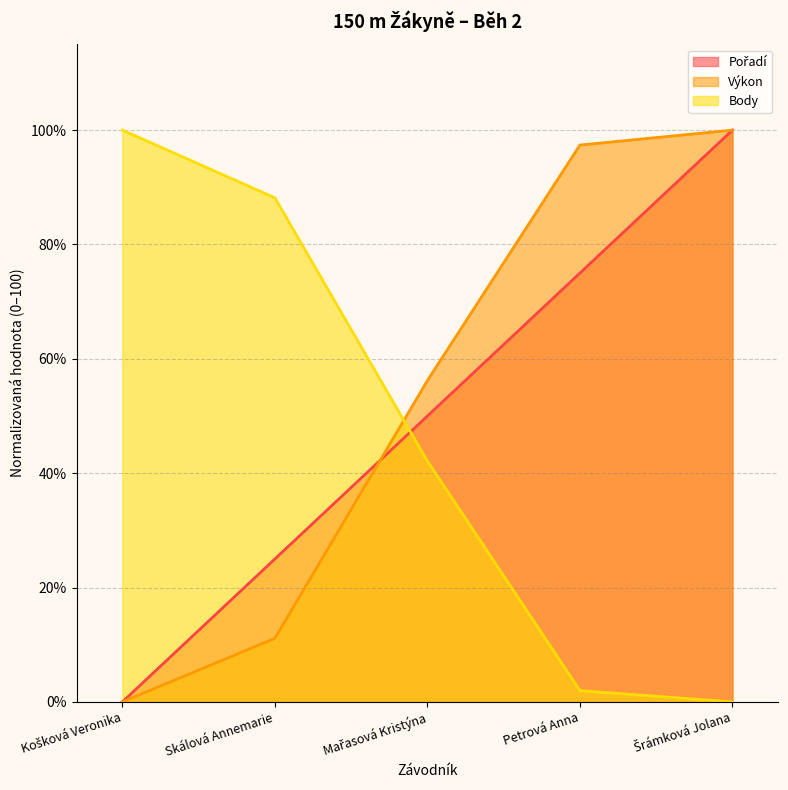

What is the sum of all Výkon values?

264.7